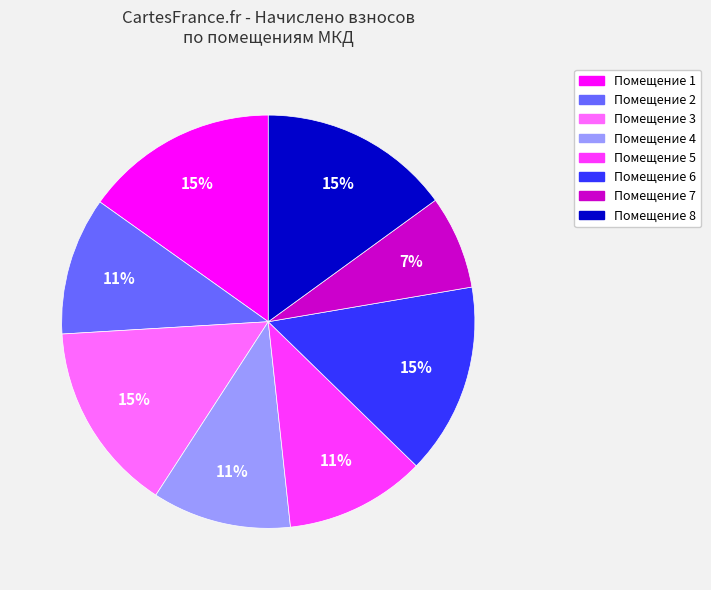

To the nearest percent, what is the average slice percentage?

12%